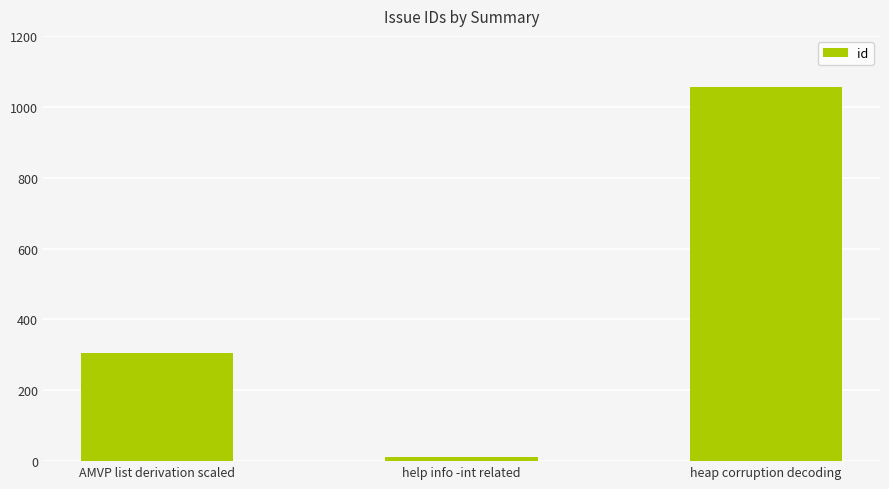

Rank the categories by value from highest to lowest.

heap corruption decoding, AMVP list derivation scaled, help info -int related